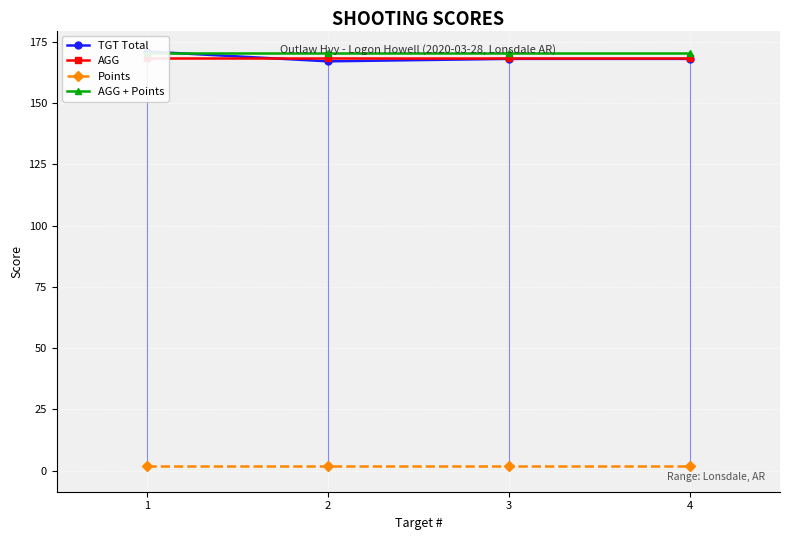

Where is Points nearest to the value 2?

1